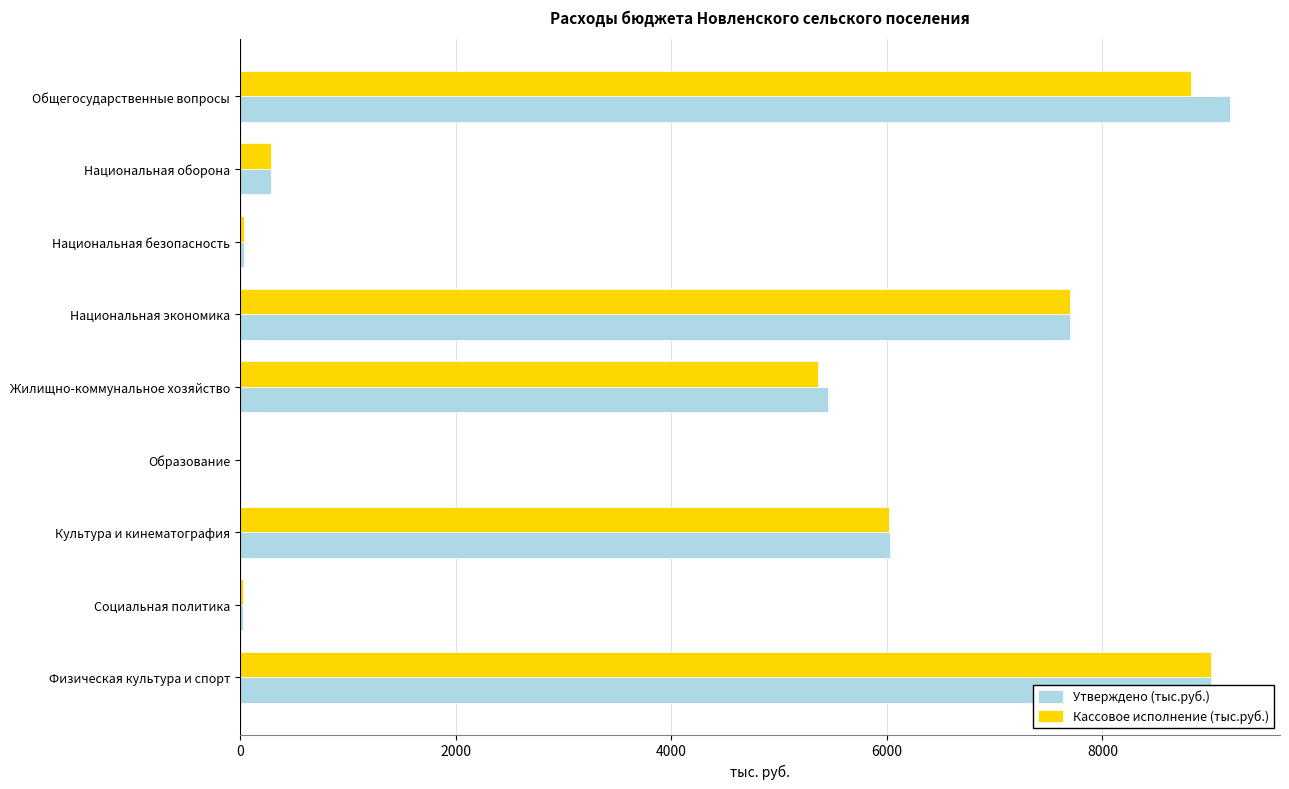

Which series changed the most between Общегосударственные вопросы and Социальная политика?

Утверждено (тыс.руб.)